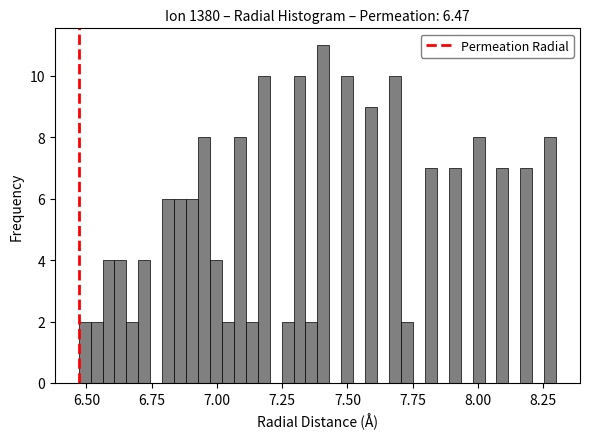

Around what value on the x-axis is the tallest bar? Give the approximate position of its centre, as read against the axis.

7.40